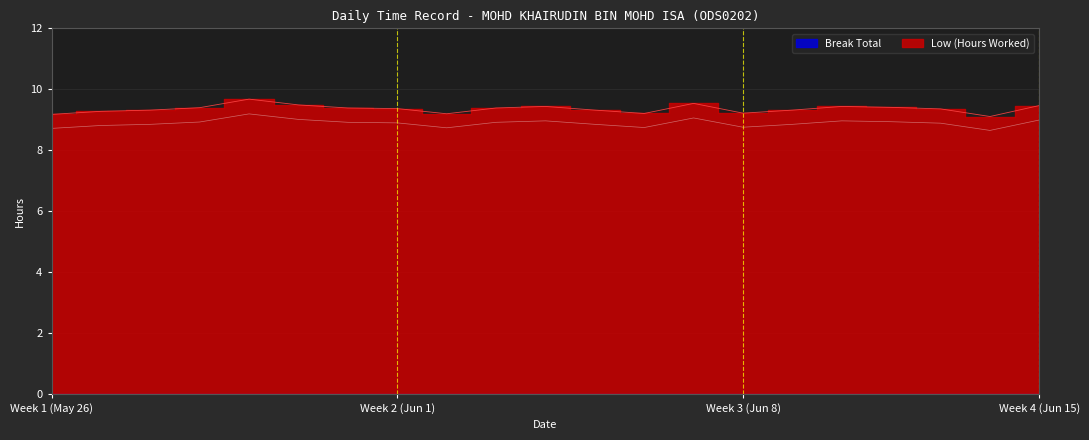

How many interior local valleys (lower than both neighbors) does the data have?

4